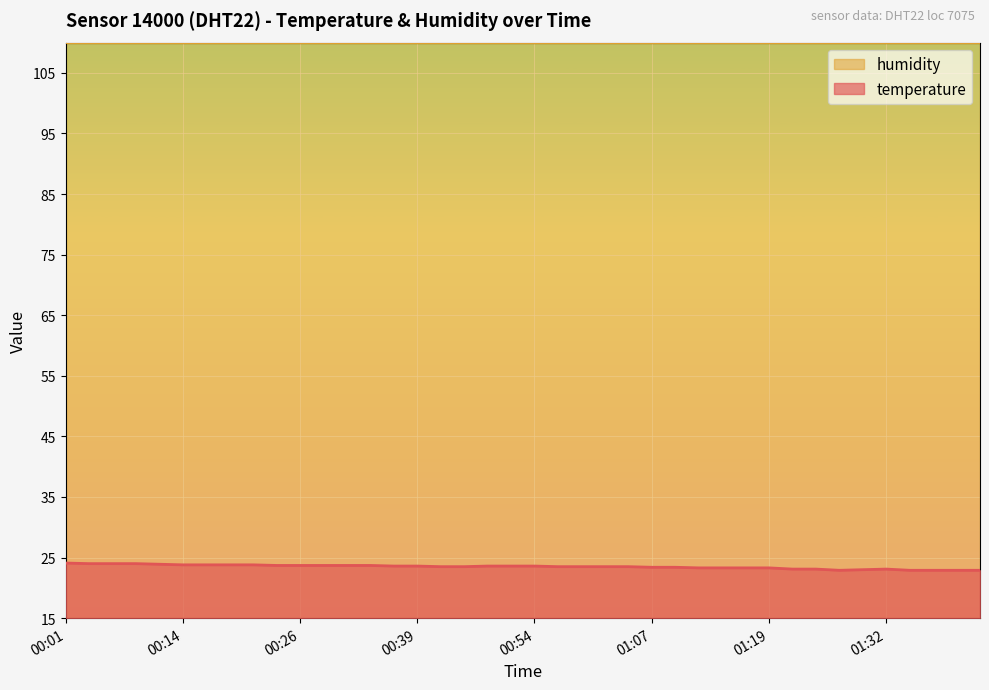

Rank the categories by value from lowest to highest.

01:27, 01:35, 01:37, 01:39, 01:42, 01:30, 01:21, 01:24, 01:32, 01:11, 01:14, 01:16, 01:19, 01:07, 01:09, 00:41, 00:44, 00:57, 00:59, 01:02, 01:04, 00:36, 00:39, 00:49, 00:51, 00:54, 00:24, 00:26, 00:29, 00:31, 00:34, 00:14, 00:16, 00:19, 00:21, 00:11, 00:04, 00:07, 00:09, 00:01